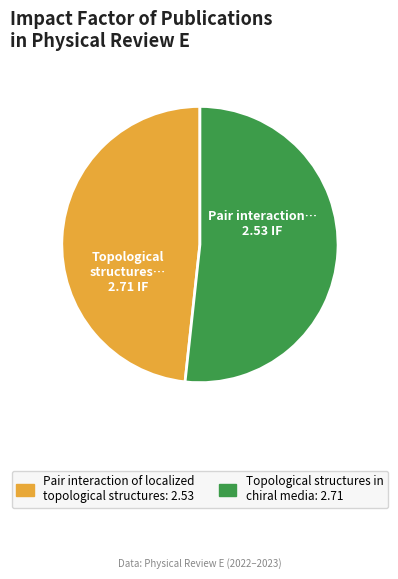

Does Pair interaction of localized topological structures represent more than half of the total?

No